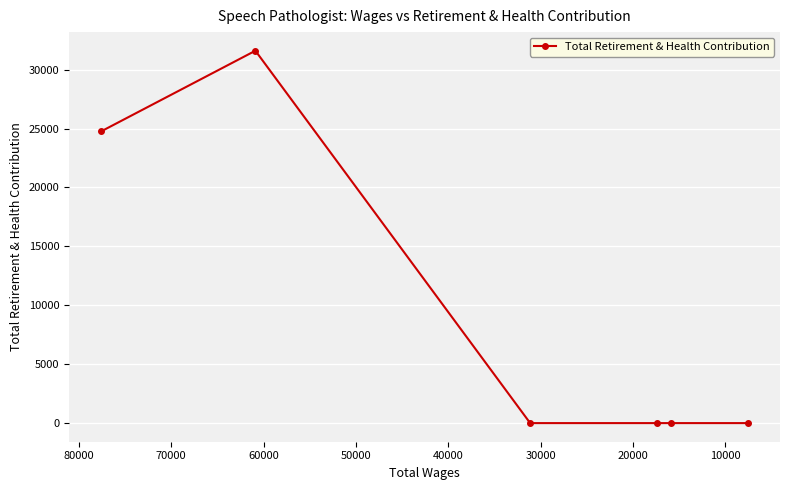

Reading left to right, list all the values displayed in this chart.

24768	31604	0	0	0	0